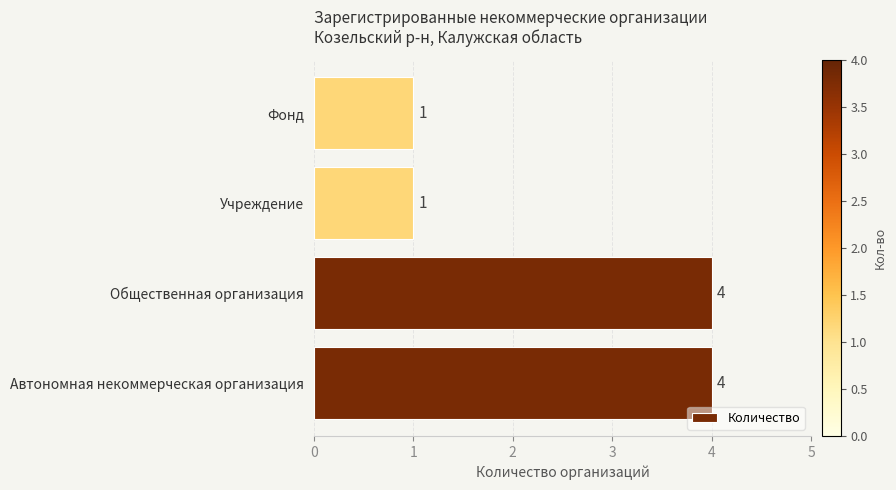

How many series are shown in this chart?

1